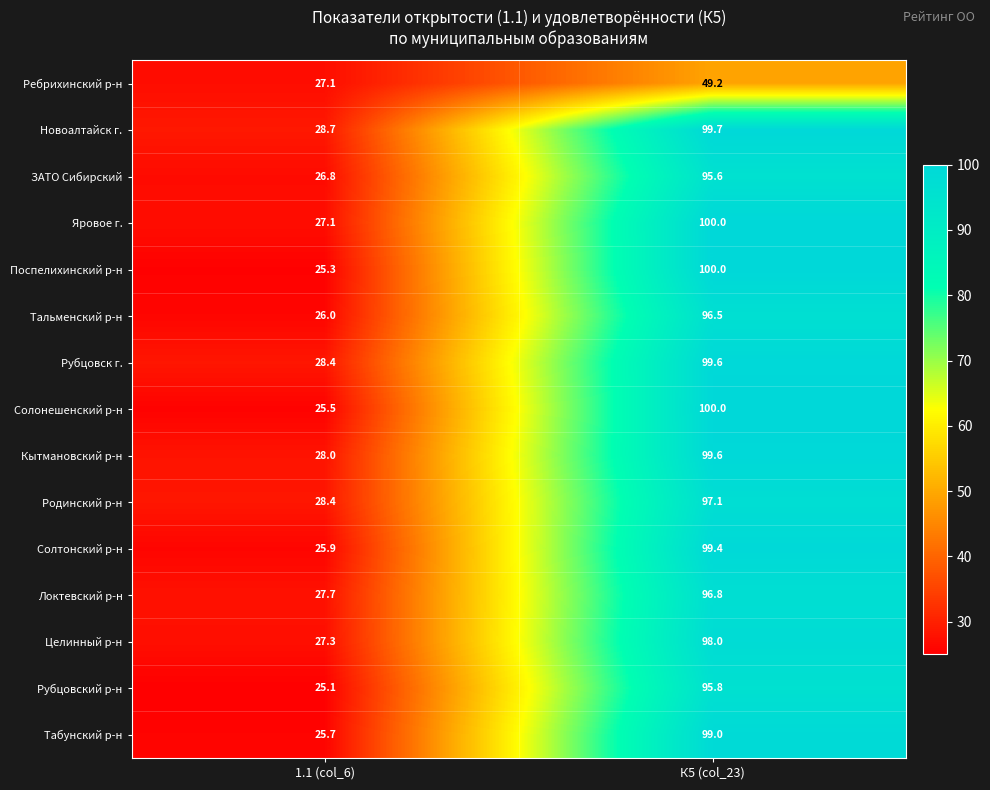

At which category is the sum across all series the highest?

К5 (col_23)